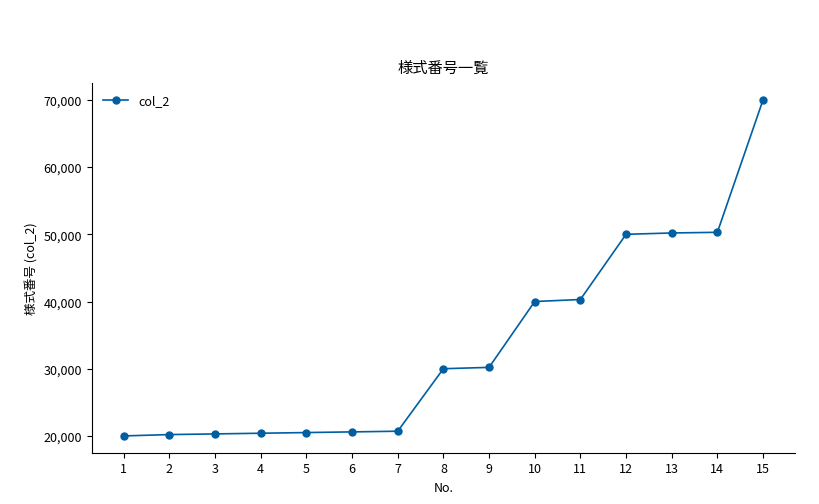

What is the average value?

33580